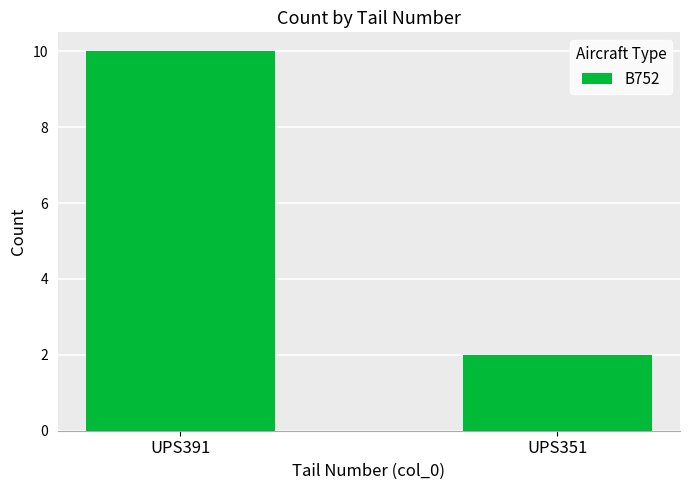

How many values are between 2 and 10?

2